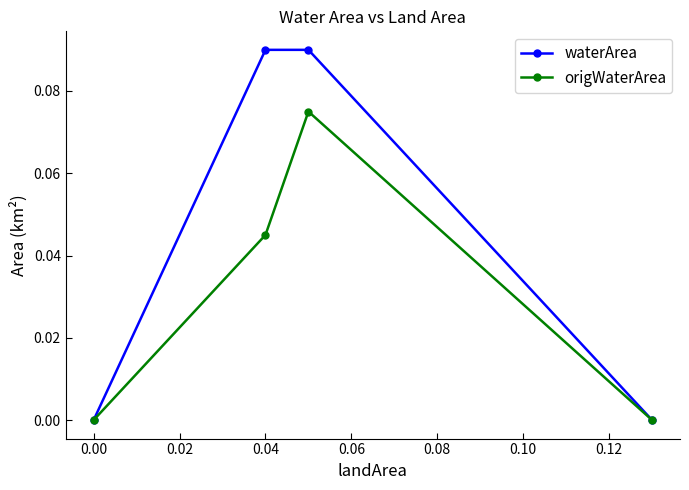

List the series in order of their overall mean, lowest first.

origWaterArea, waterArea